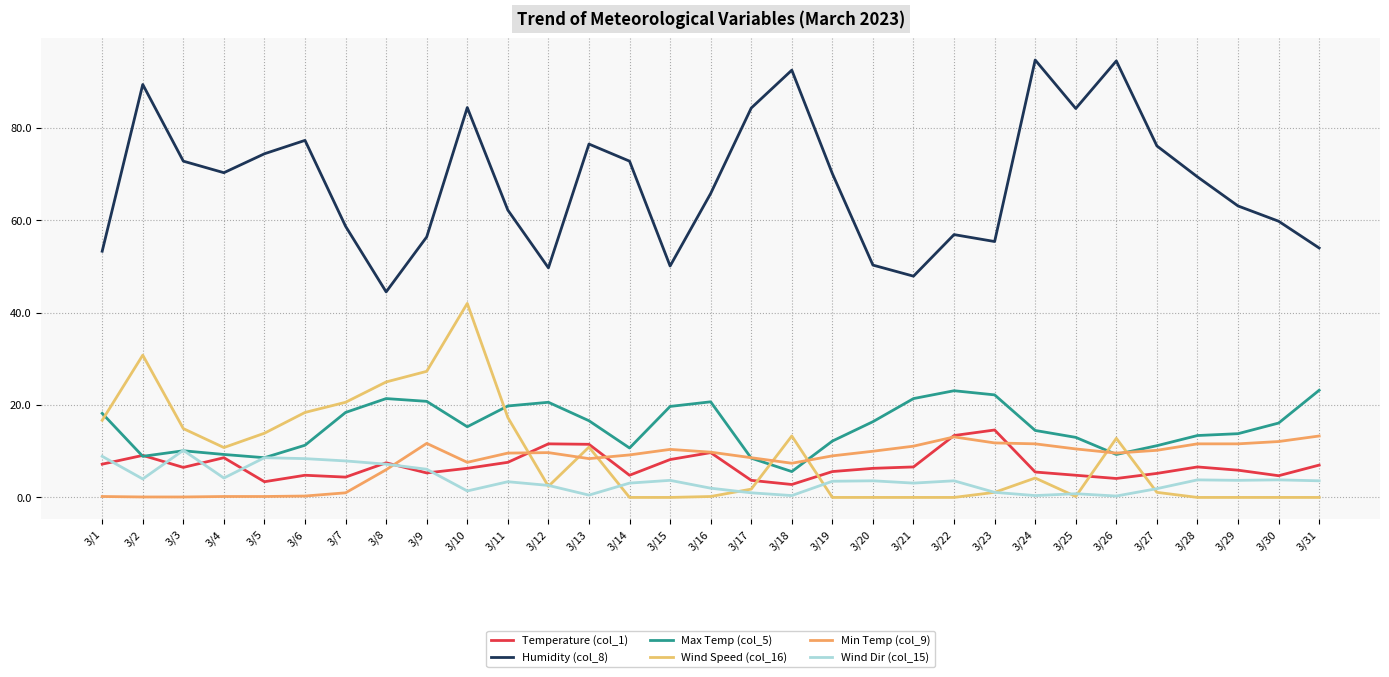

What is the value of the Humidity (col_8) point at the 5th from the left?

74.4